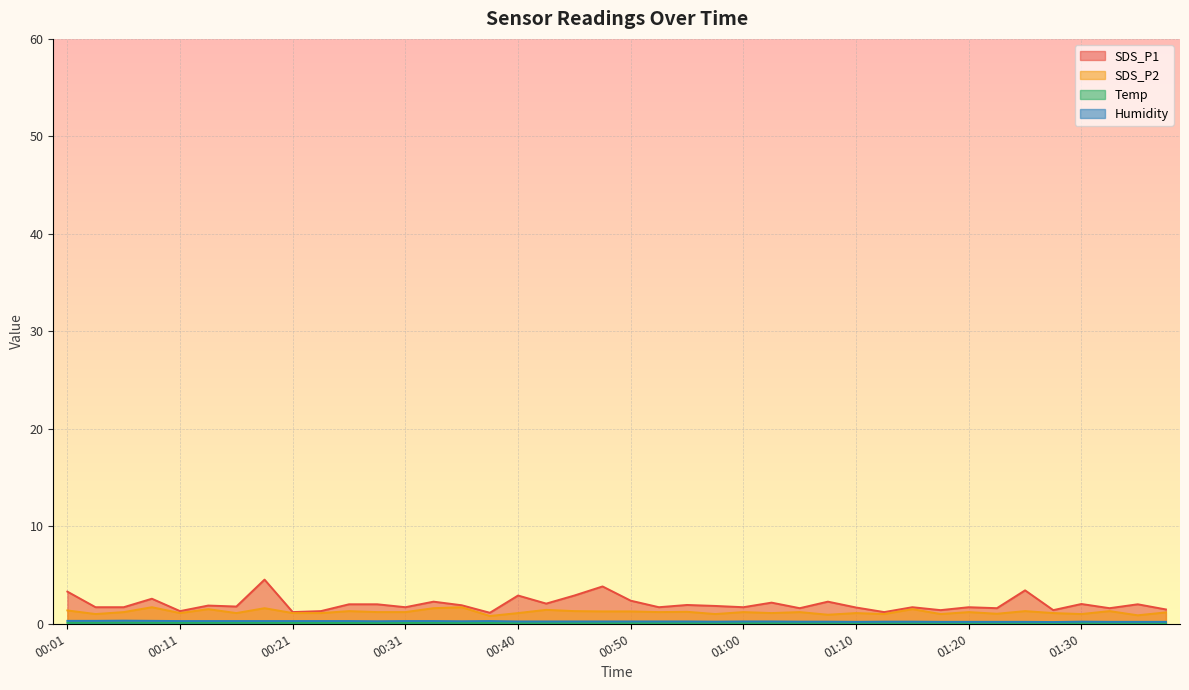

Reading right to left, what are all the values shown in this chart?

SDS_P1: 1.5	2.0	1.6	2.0	1.4	3.4	1.6	1.7	1.4	1.7	1.2	1.7	2.3	1.6	2.2	1.7	1.8	1.9	1.7	2.4	3.8	2.9	2.1	2.9	1.1	1.9	2.3	1.7	2.0	2.0	1.3	1.2	4.5	1.8	1.9	1.3	2.6	1.7	1.7	3.3
SDS_P2: 1.2	0.9	1.3	1.0	1.1	1.3	1.0	1.2	1.0	1.5	1.0	1.1	0.9	1.2	1.1	1.2	1.0	1.2	1.2	1.3	1.3	1.3	1.4	1.1	0.8	1.7	1.6	1.2	1.2	1.3	1.1	1.1	1.6	1.1	1.5	1.1	1.7	1.2	1.0	1.4
Temp: 0.0	0.0	0.0	0.1	0.0	0.0	0.0	0.0	0.0	0.0	0.0	0.0	0.1	0.1	0.1	0.1	0.1	0.1	0.1	0.1	0.1	0.1	0.1	0.1	0.1	0.1	0.1	0.1	0.1	0.1	0.1	0.1	0.1	0.1	0.1	0.1	0.1	0.1	0.1	0.1
Humidity: 0.2	0.2	0.2	0.2	0.2	0.2	0.2	0.2	0.2	0.2	0.2	0.2	0.2	0.2	0.2	0.2	0.2	0.2	0.2	0.2	0.2	0.2	0.2	0.2	0.3	0.3	0.3	0.3	0.3	0.3	0.3	0.3	0.3	0.3	0.3	0.3	0.3	0.3	0.3	0.3